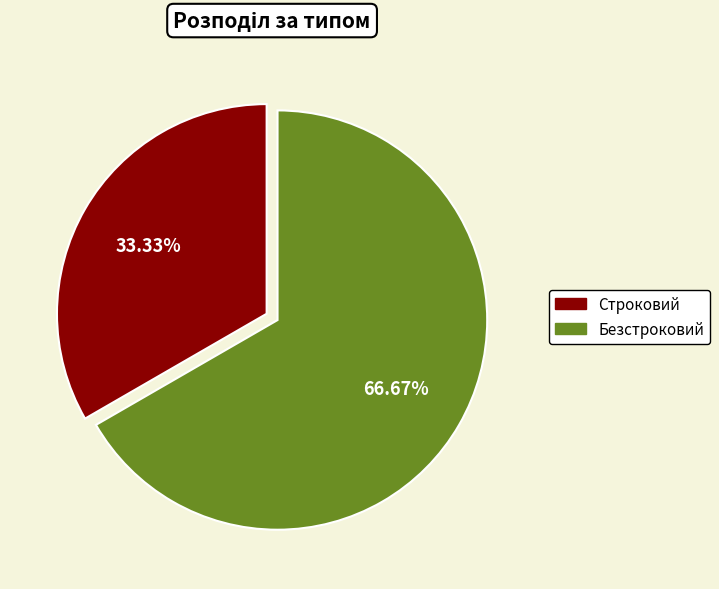

How many slices are in this pie chart?

2